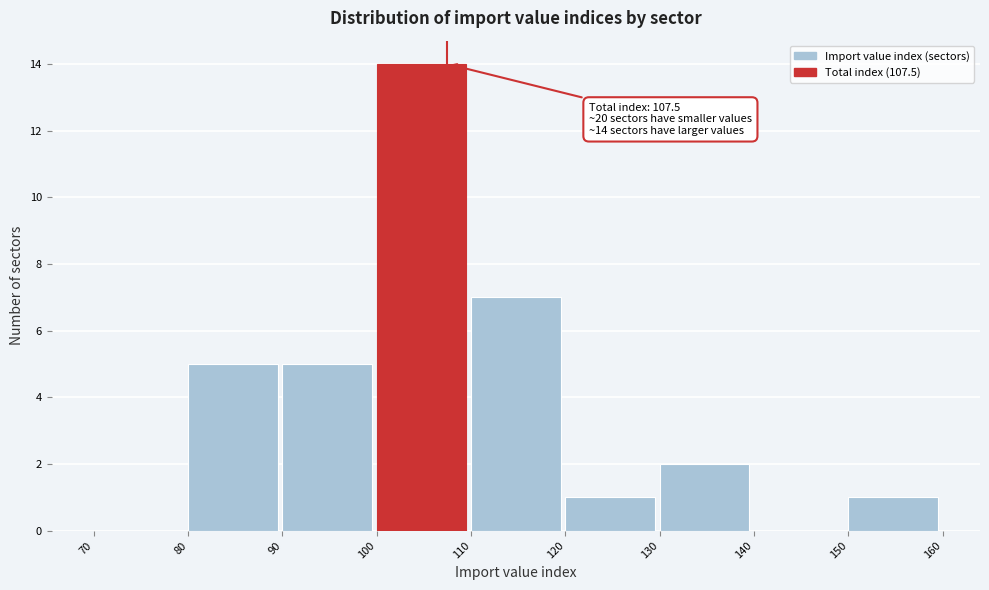

Which range on the x-axis has the tallest bar?

100 to 110